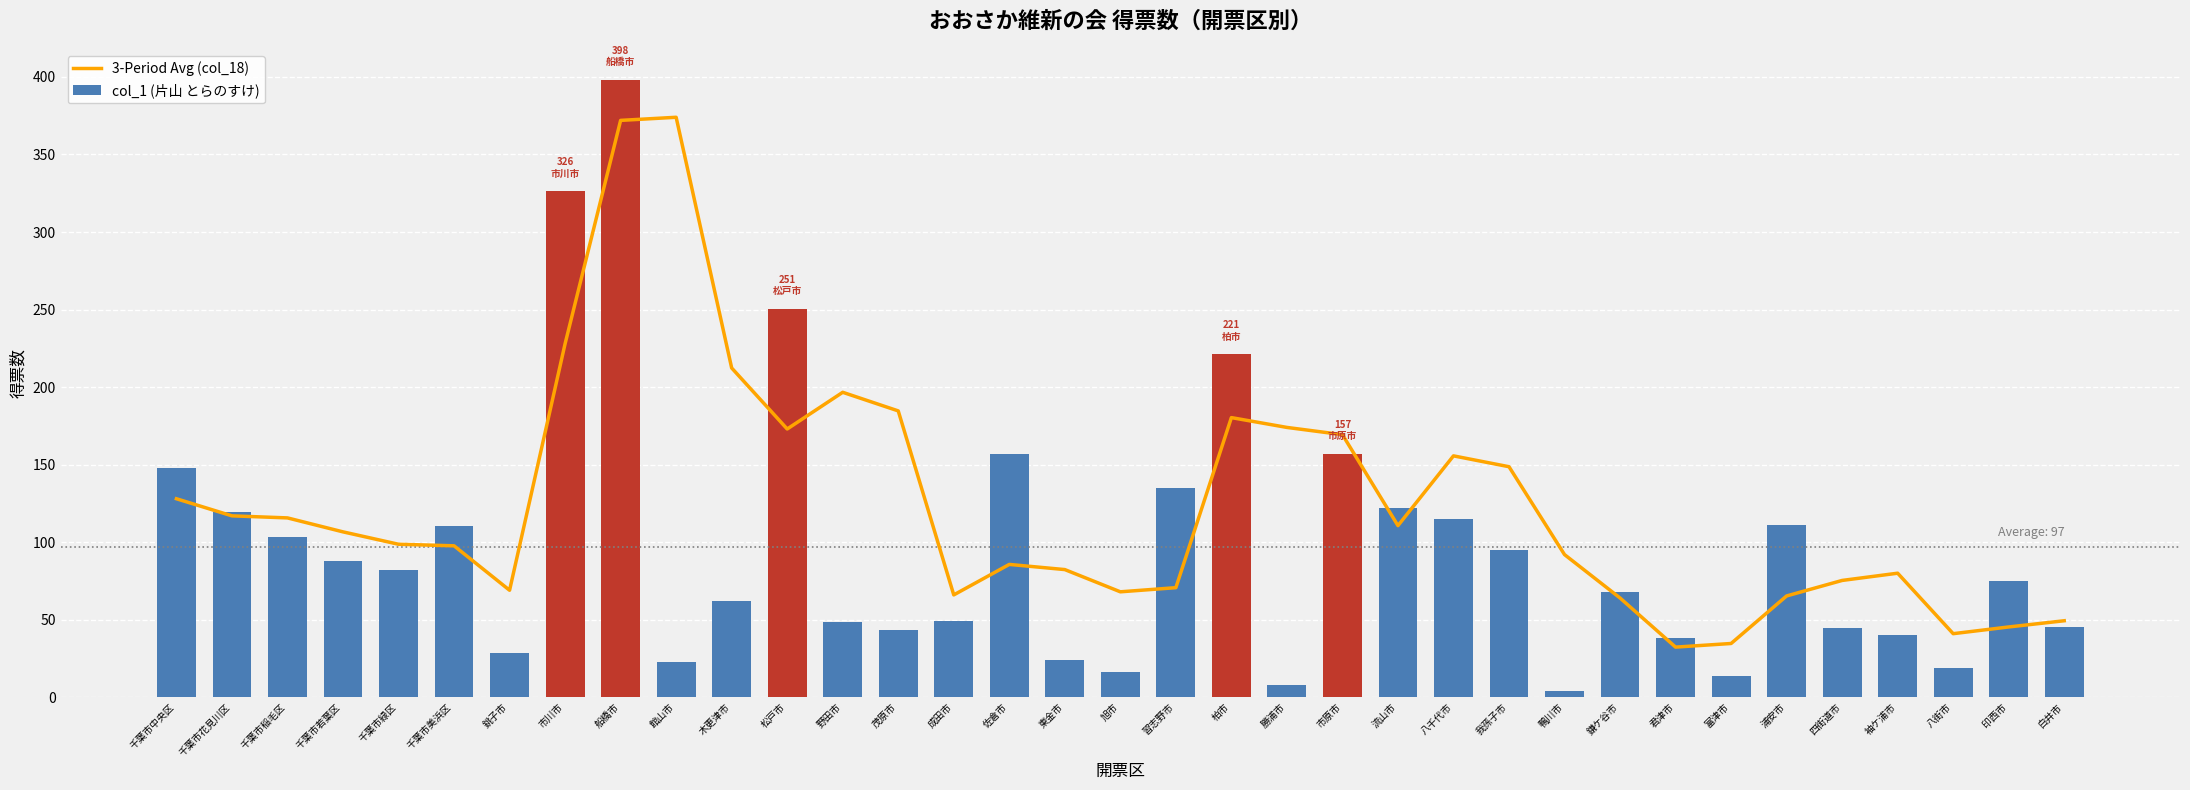

Count the number of categories in the chart.

35